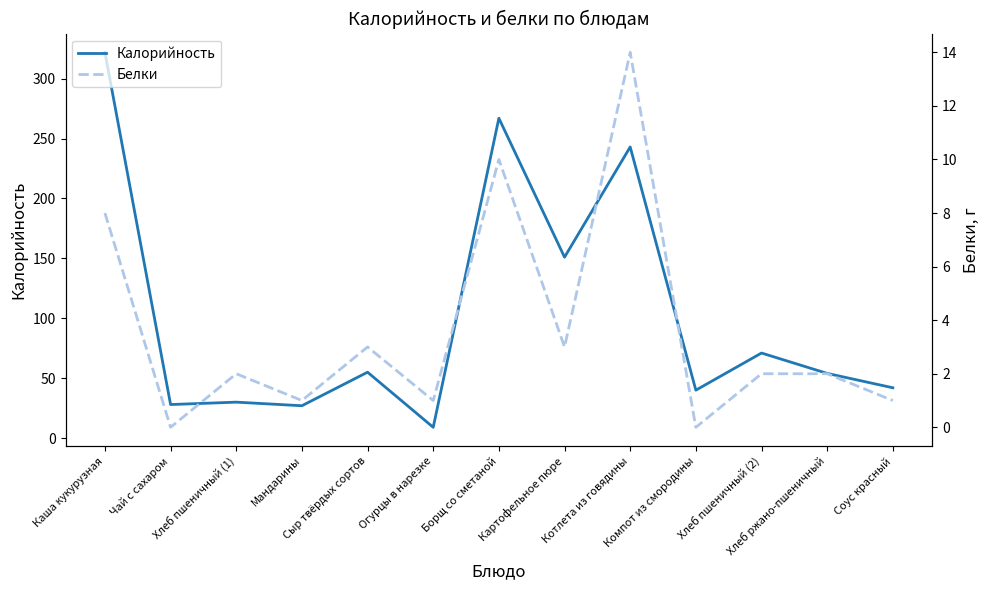

How many lines are shown in the chart?

2